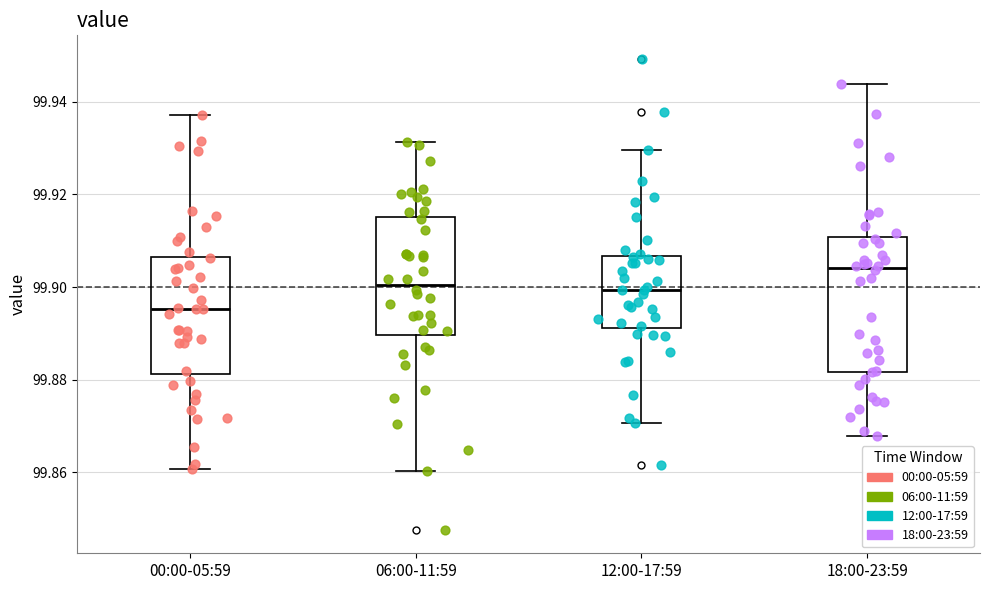

Reading left to right, read every box against the y-axis: the position of its median line, the range the box covers, and the ends of its whiskers. The values are not printed on the chart, so give them approximately, as read against the axis.

00:00-05:59: median 99.896, box 99.882 to 99.906, whiskers 99.860 to 99.938
06:00-11:59: median 99.900, box 99.890 to 99.916, whiskers 99.860 to 99.932
12:00-17:59: median 99.900, box 99.892 to 99.906, whiskers 99.870 to 99.930
18:00-23:59: median 99.904, box 99.882 to 99.910, whiskers 99.868 to 99.944